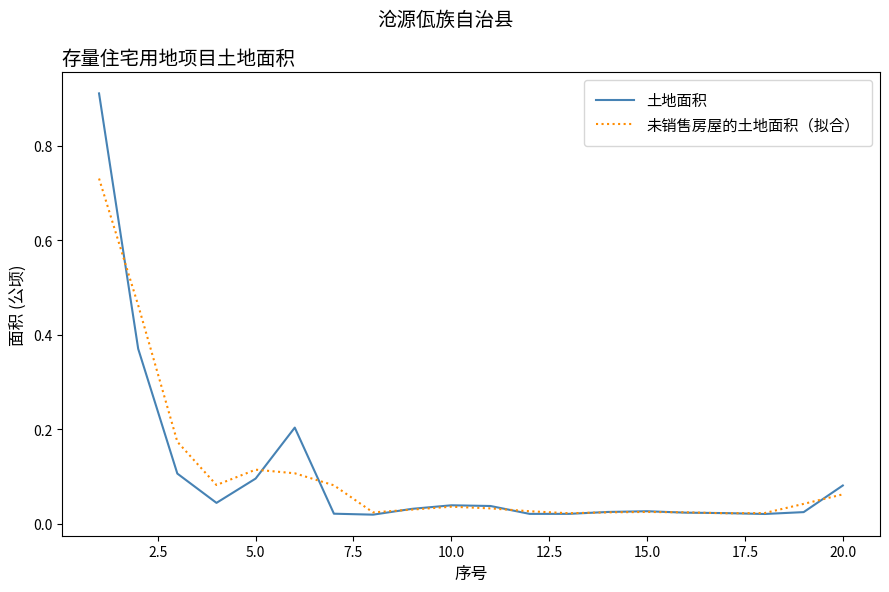

Which series has the largest range (max minus min)?

土地面积